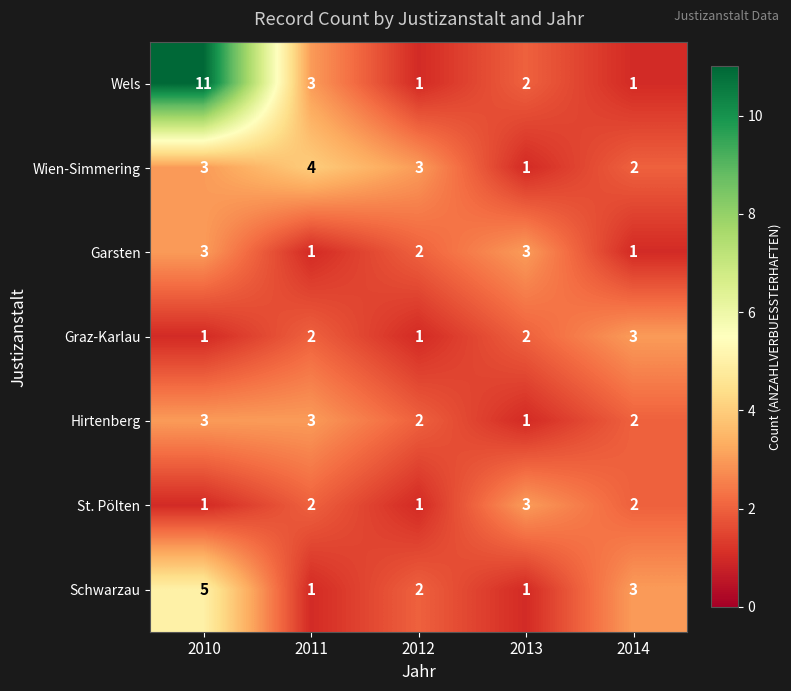

At which category is the sum across all series the highest?

2010